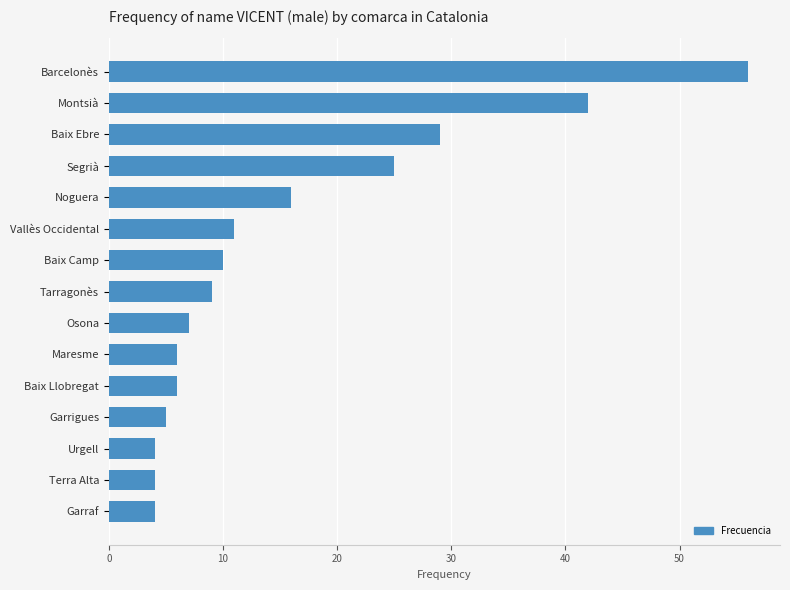

Are the bars grouped side by side (vs. stacked)?

No